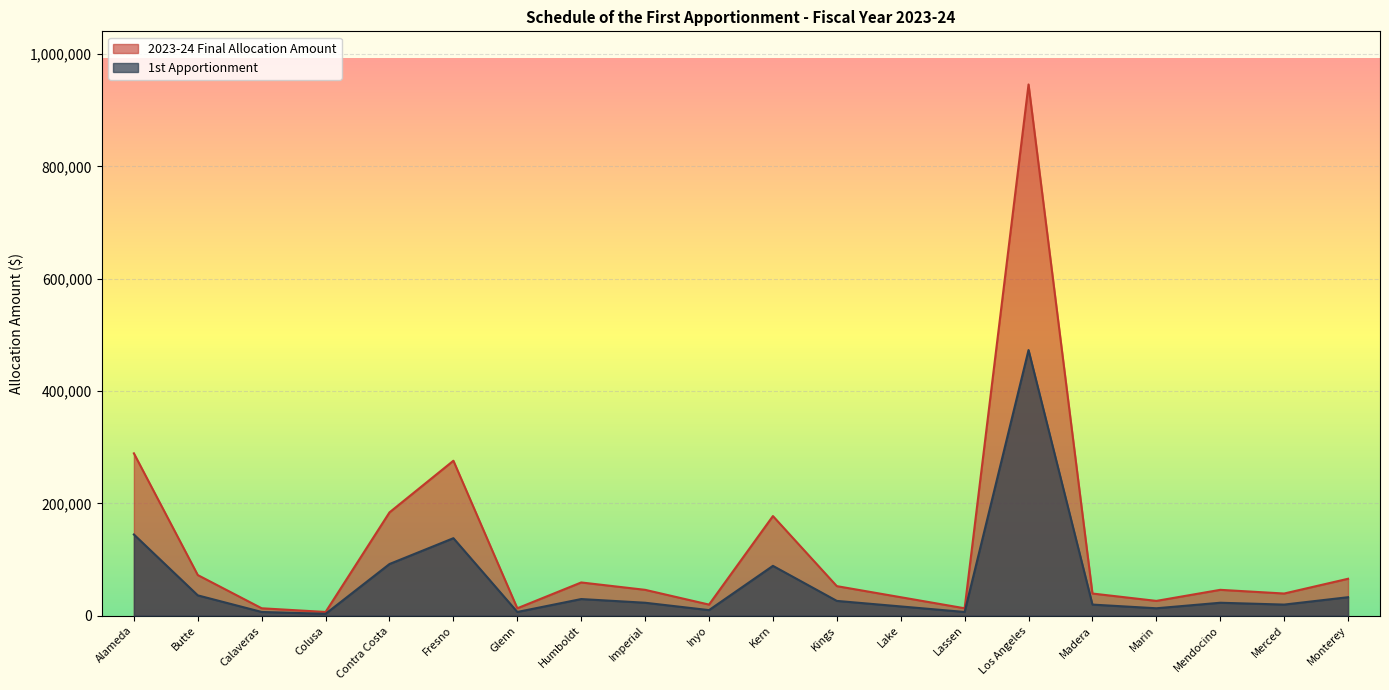

How many lines are shown in the chart?

2